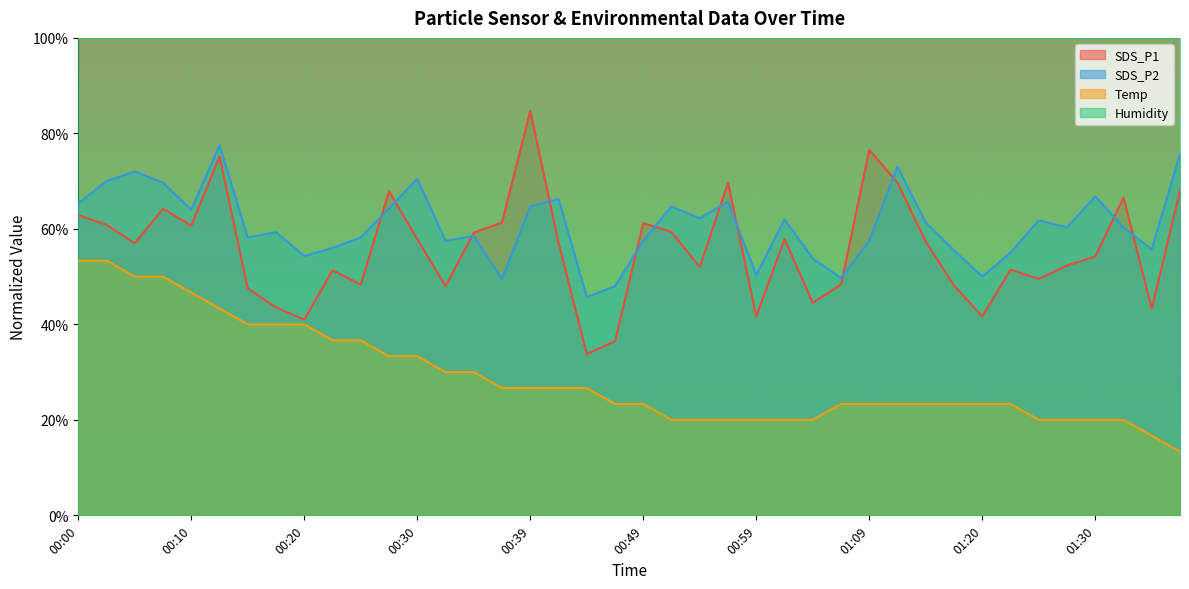

What is the total value across all series at 00:22?

144.0